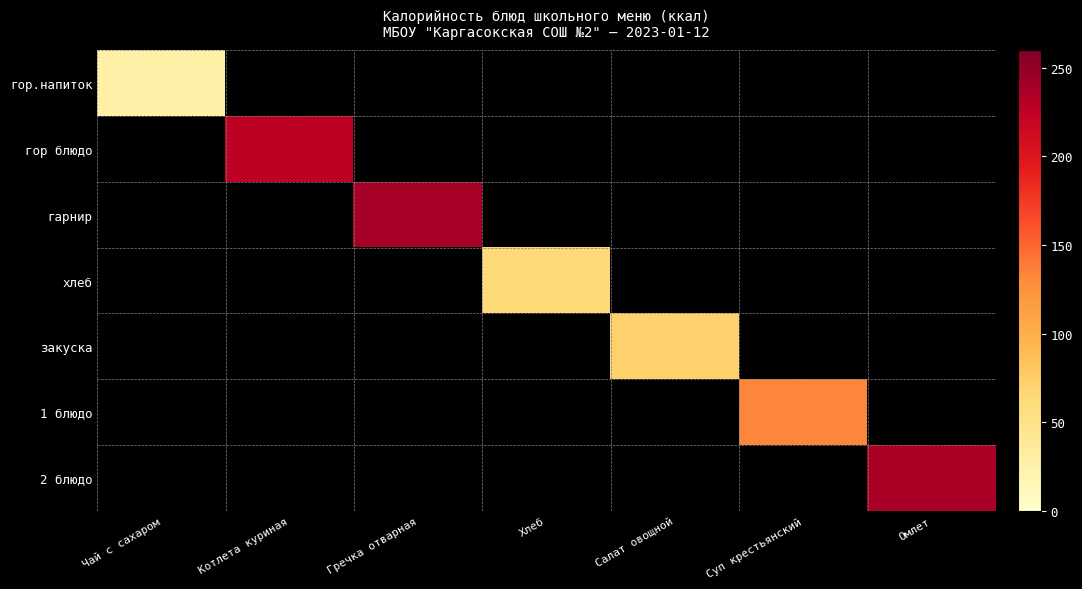

What is the difference between the highest and lowest values at Хлеб?

63.6